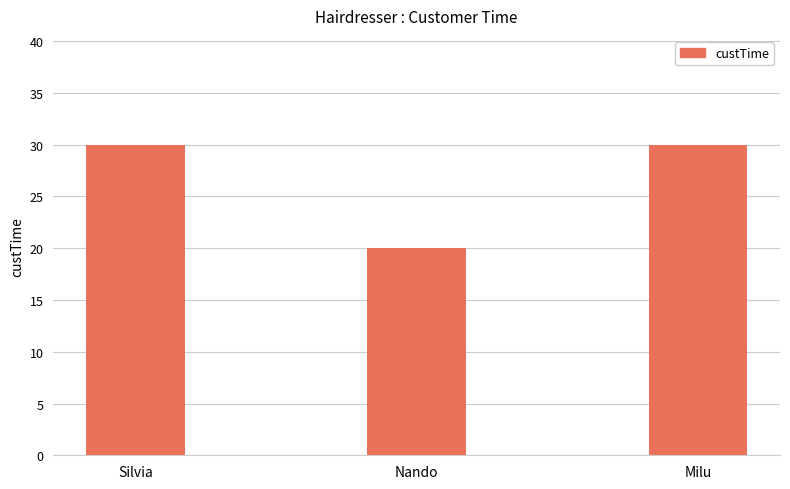

What is the label of the 3rd bar from the left?

Milu